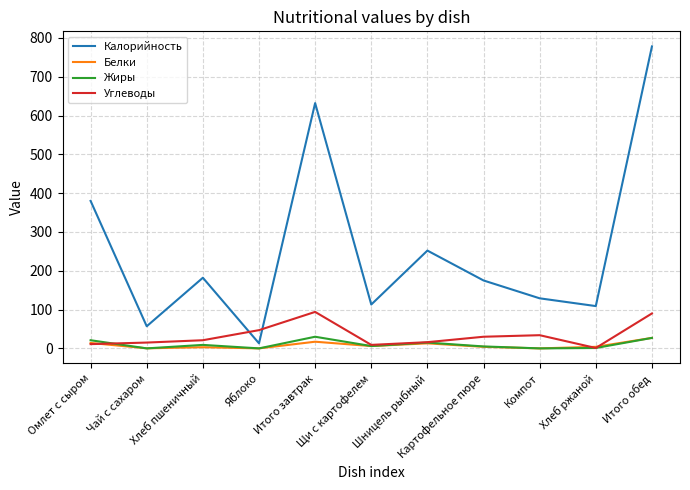

Which series has the largest range (max minus min)?

Калорийность